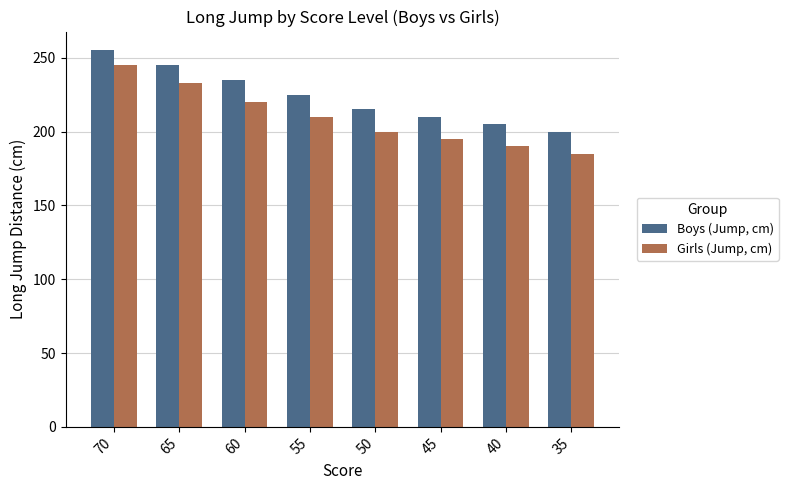

Rank the categories by Boys (Jump, cm) value from highest to lowest.

70, 65, 60, 55, 50, 45, 40, 35